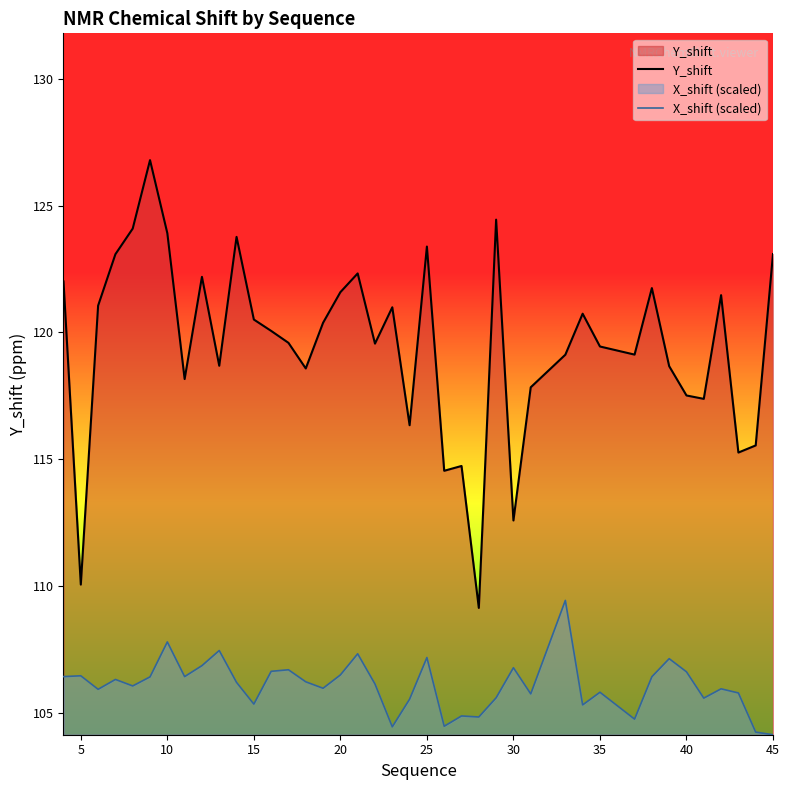

Where is the first local minimum for Y_shift?

5